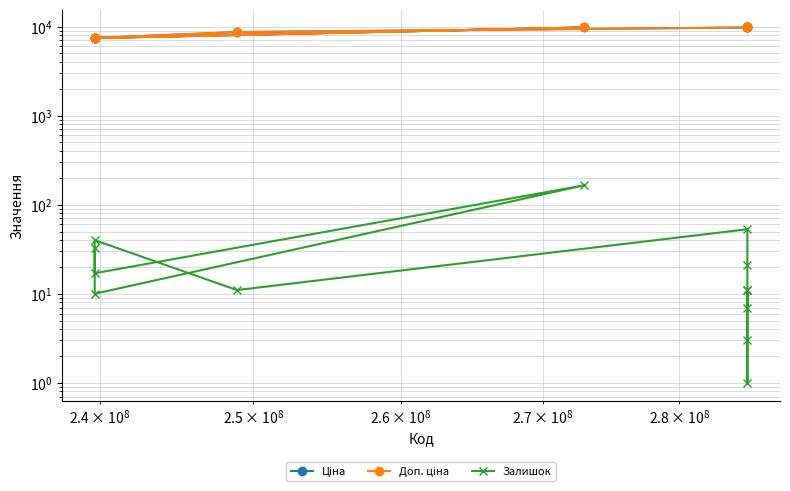

True or false: Залишок and Ціна intersect in this chart.

False